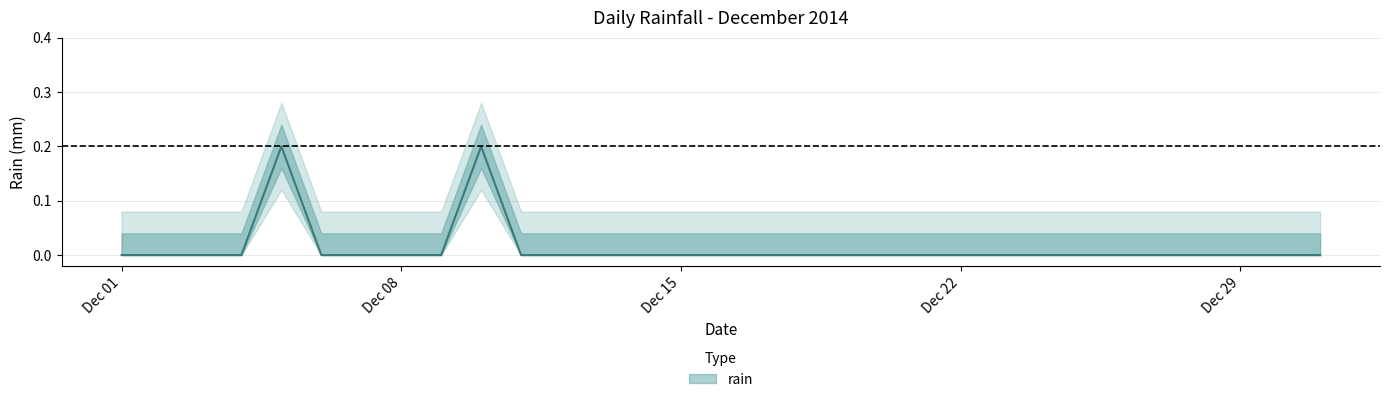

Rank the categories by value from highest to lowest.

2014-12-05, 2014-12-10, 2014-12-01, 2014-12-02, 2014-12-03, 2014-12-04, 2014-12-06, 2014-12-07, 2014-12-08, 2014-12-09, 2014-12-11, 2014-12-12, 2014-12-13, 2014-12-14, 2014-12-15, 2014-12-16, 2014-12-17, 2014-12-18, 2014-12-19, 2014-12-20, 2014-12-21, 2014-12-22, 2014-12-23, 2014-12-24, 2014-12-25, 2014-12-26, 2014-12-27, 2014-12-28, 2014-12-29, 2014-12-30, 2014-12-31